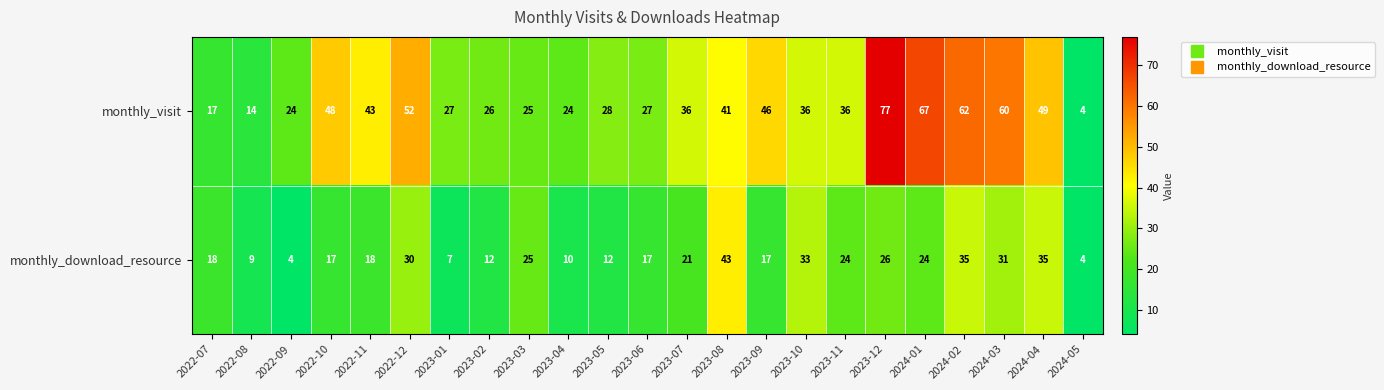

The monthly_download_resource series shows 55 at 2024-04. True or false?

False